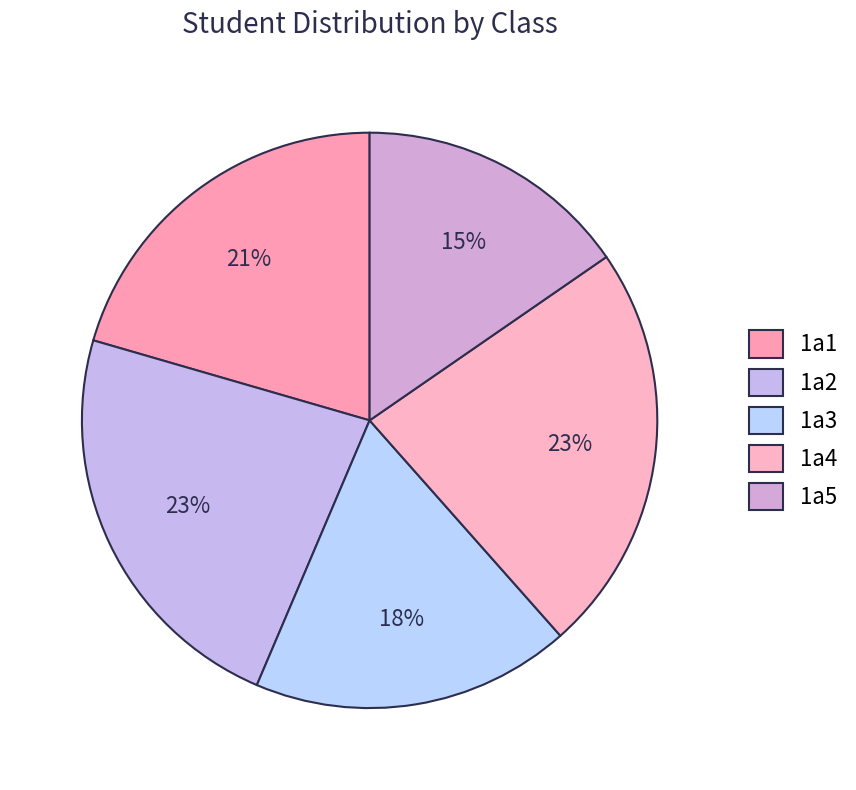

To the nearest percent, what is the combined percentage of 1a4 and 1a5?

38%